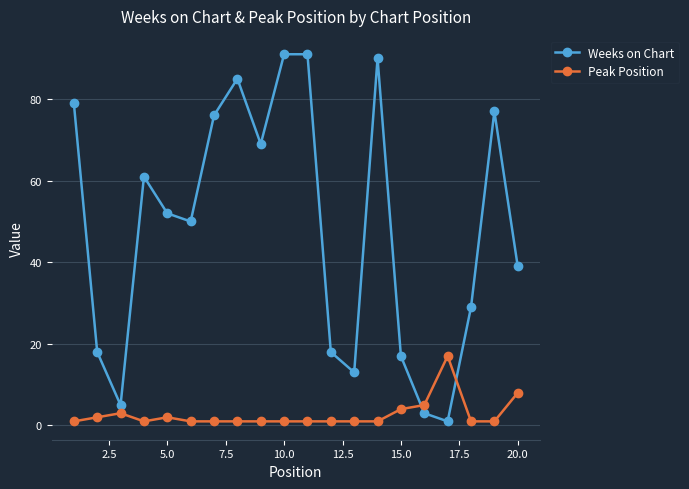

How many intersections are there between Peak Position and Weeks on Chart?

2